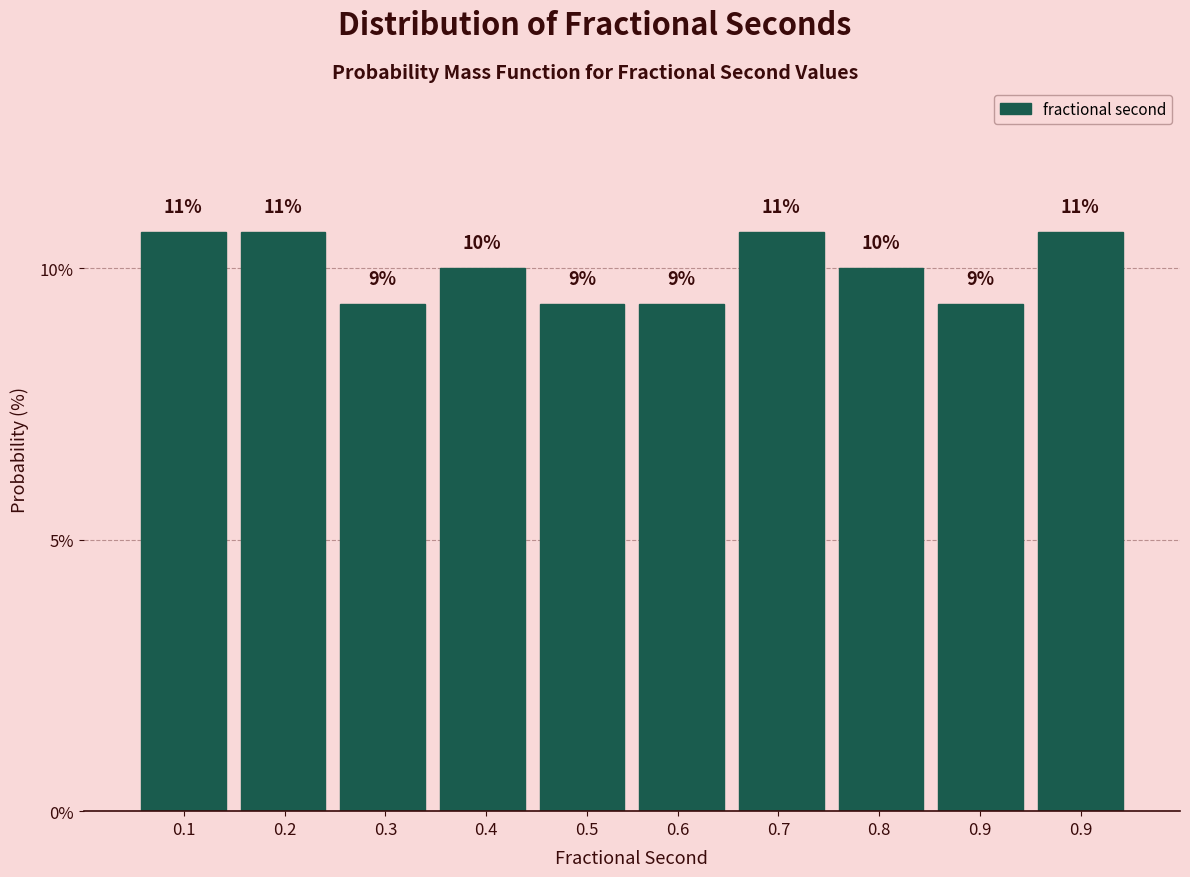

Are the bars horizontal?

No